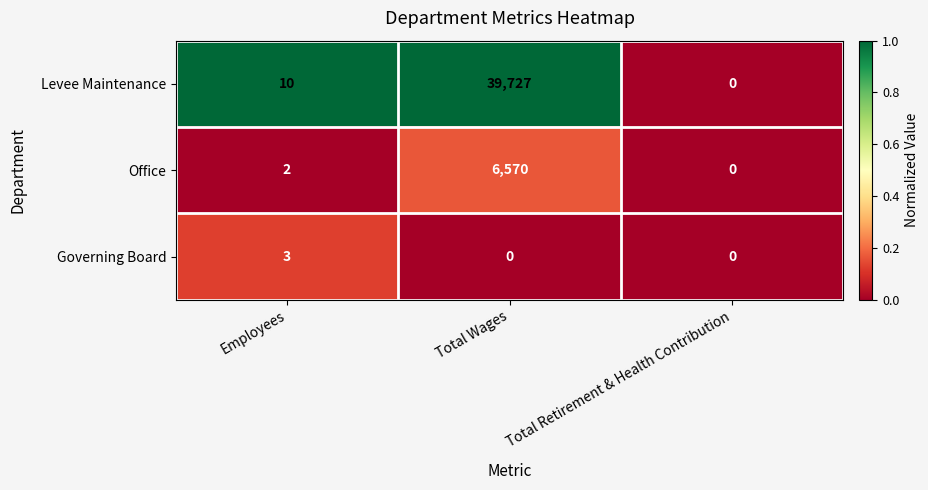

At which label is Office closest to 3285?

Employees